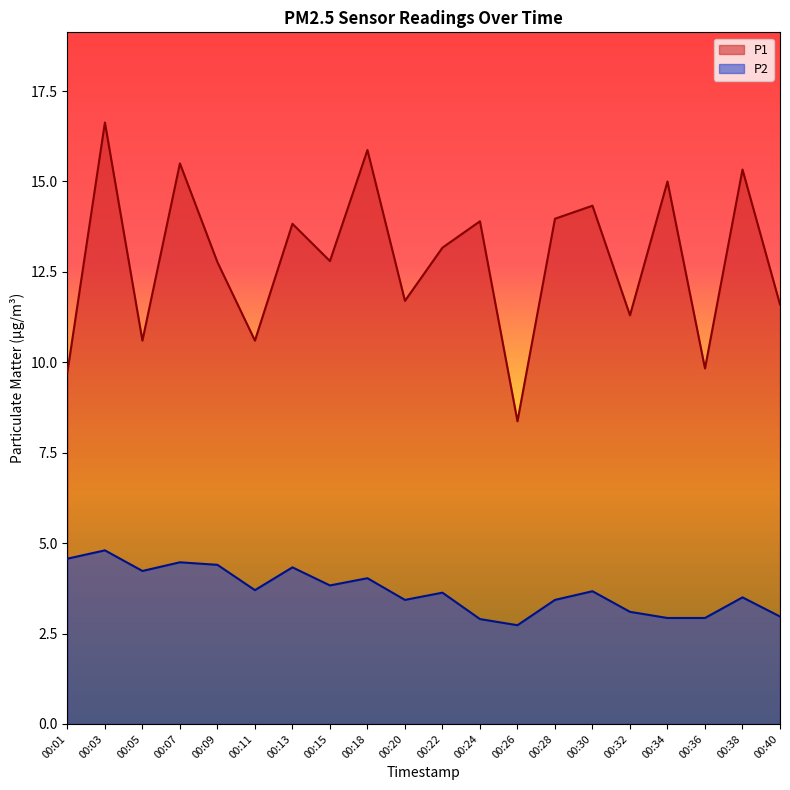

How many values in the P2 series exceed 3?

15